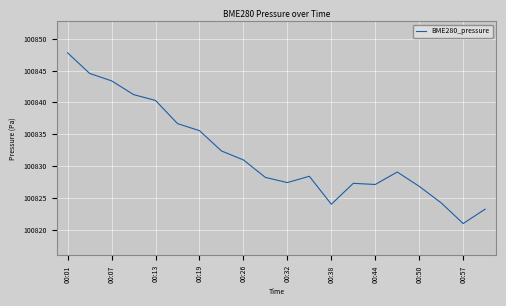

What is the difference between the maximum and minimum values?

26.8